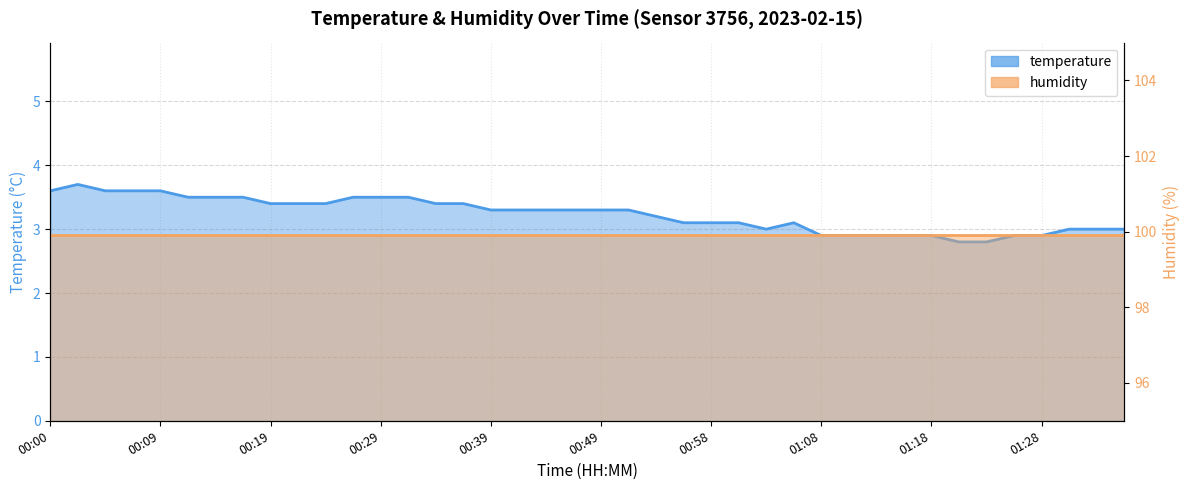

The value at 00:51 is 3.3. True or false?

True